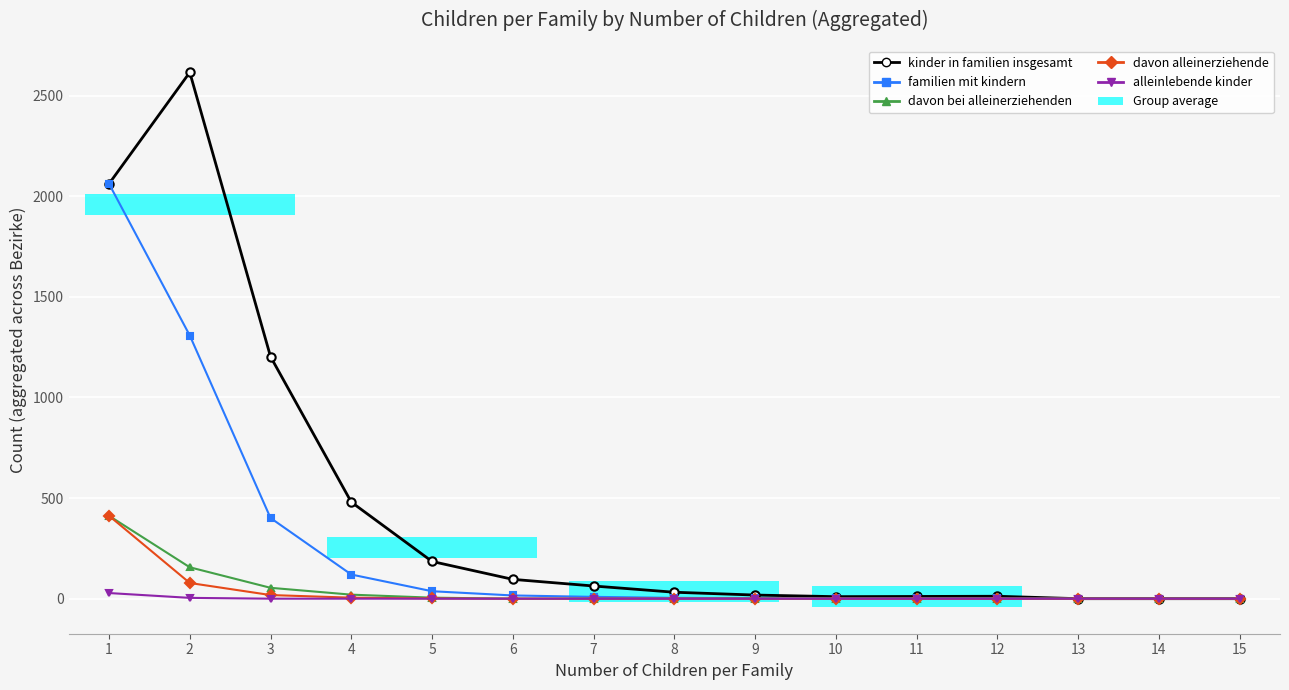

At which category is the sum across all series the highest?

1